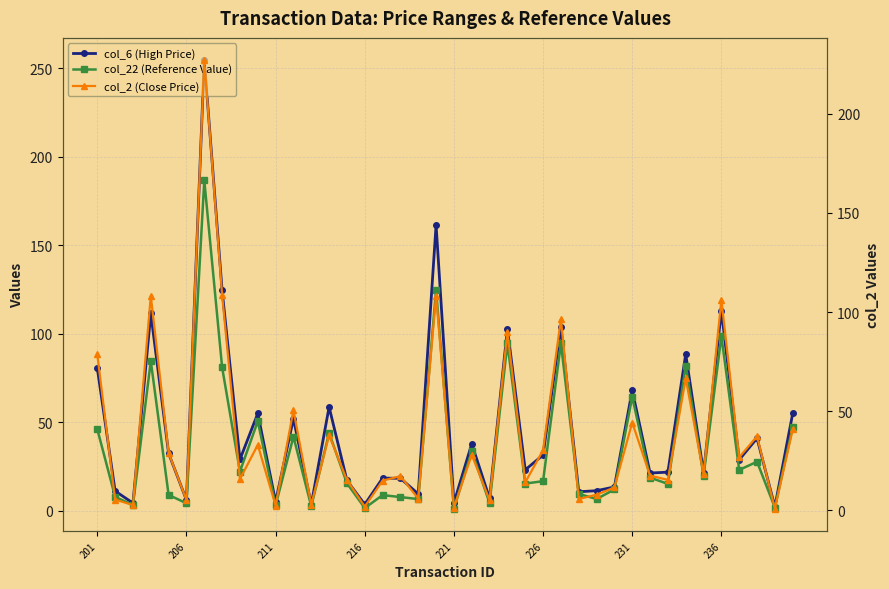

How many data points does each series have?

40